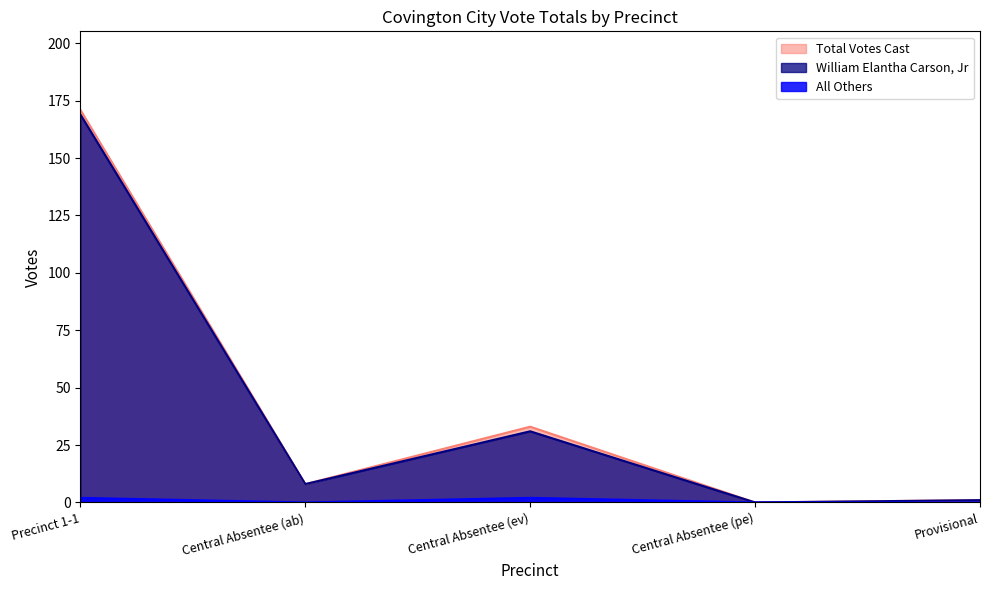

In William Elantha Carson, Jr, how many points are higher than both neighbors (excluding endpoints)?

1